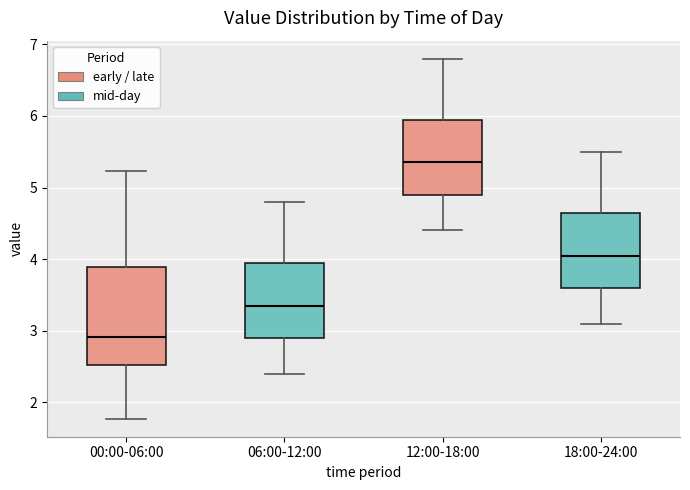

Which box is the tallest, from its lower edge to its upper edge?

00:00-06:00